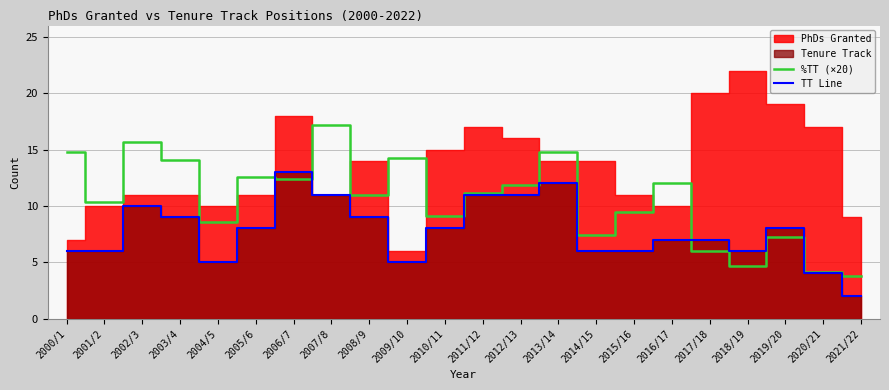

Is the value of %TT (×20) at 2017/18 greater than the value of TT Line at 2003/4?

No